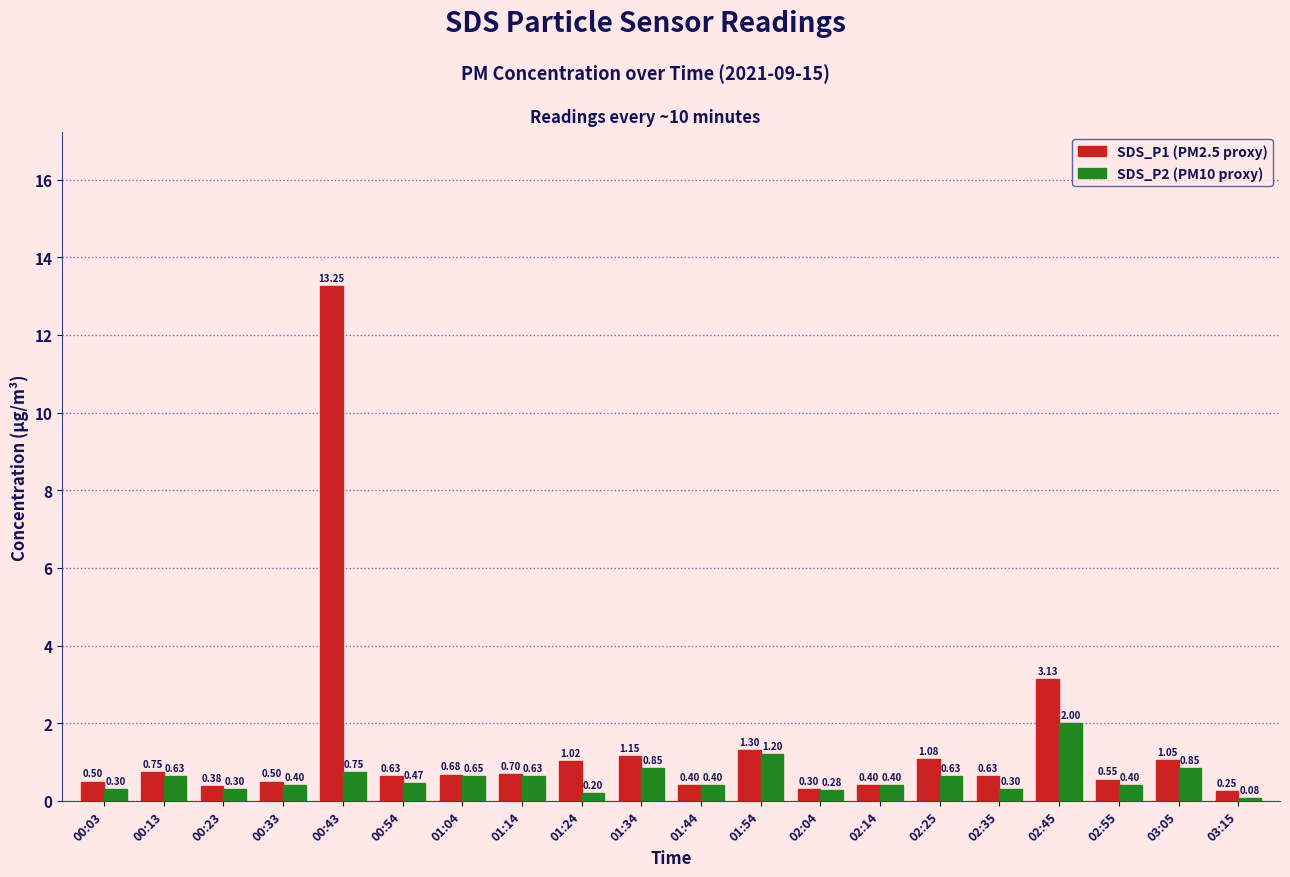

How many bars are there in total?

40